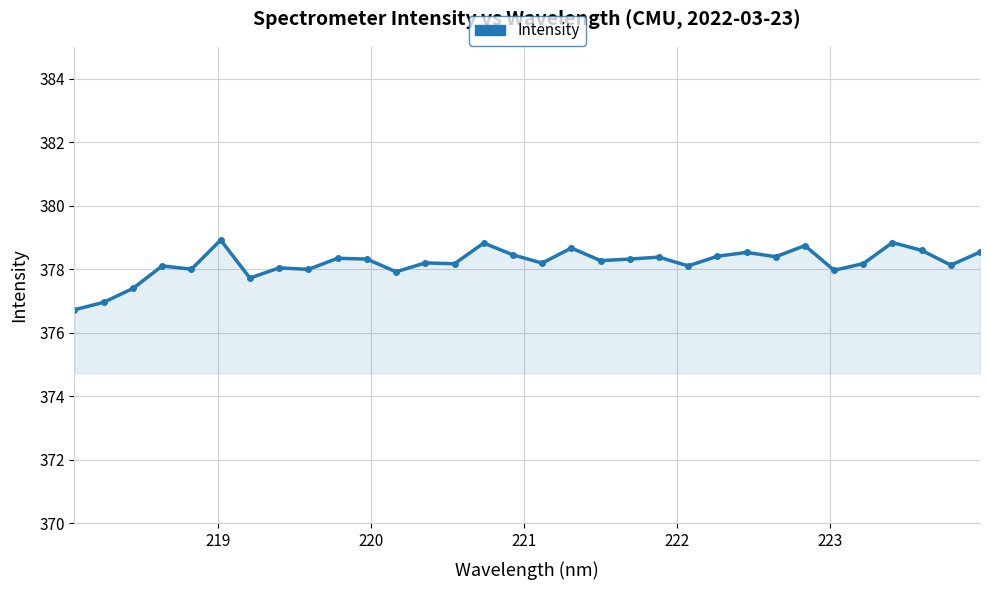

What is the sum of all values?

12102.4